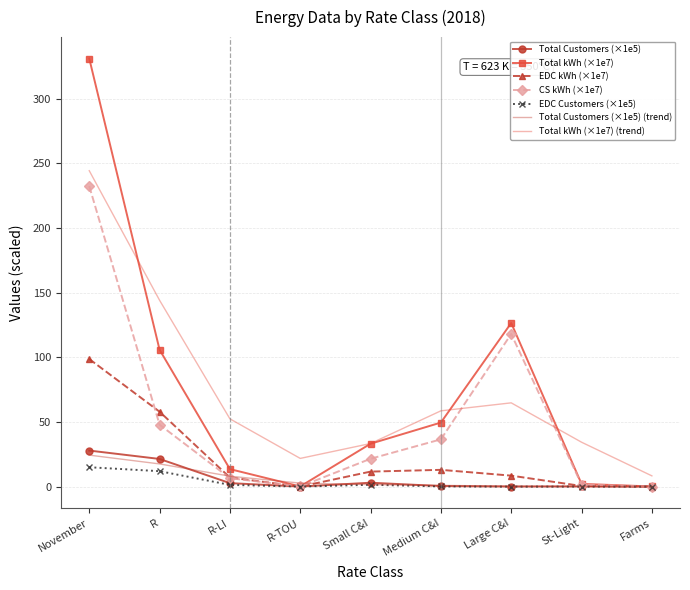

The value of EDC kWh (×1e7) at R is 57.9. True or false?

True